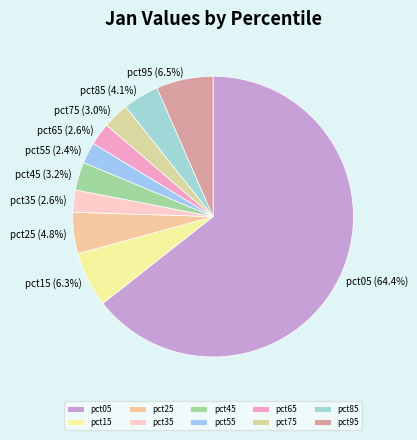

To the nearest percent, what is the difference between the pct45 and pct25 slice percentages?

2%